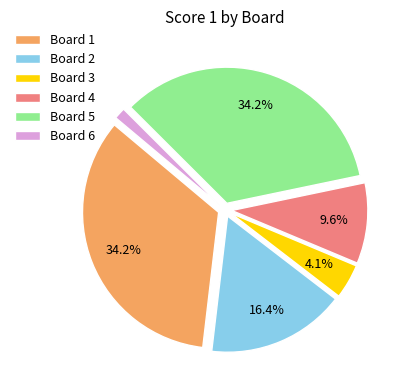

Approximately how many times larger is the value at Board 1 compared to Board 5?

1.0